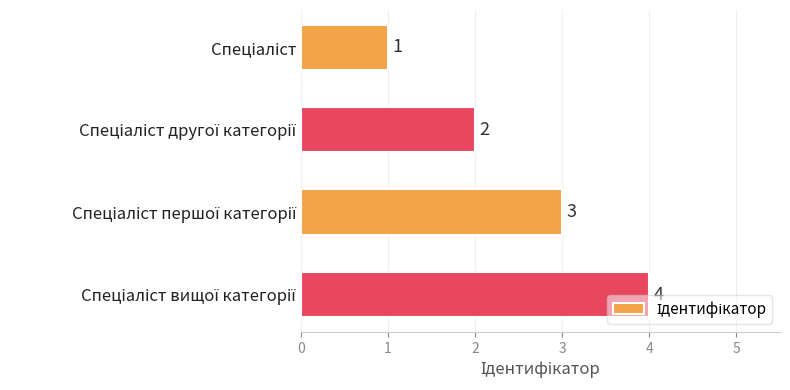

What is the value of the 4th bar from the top?

4